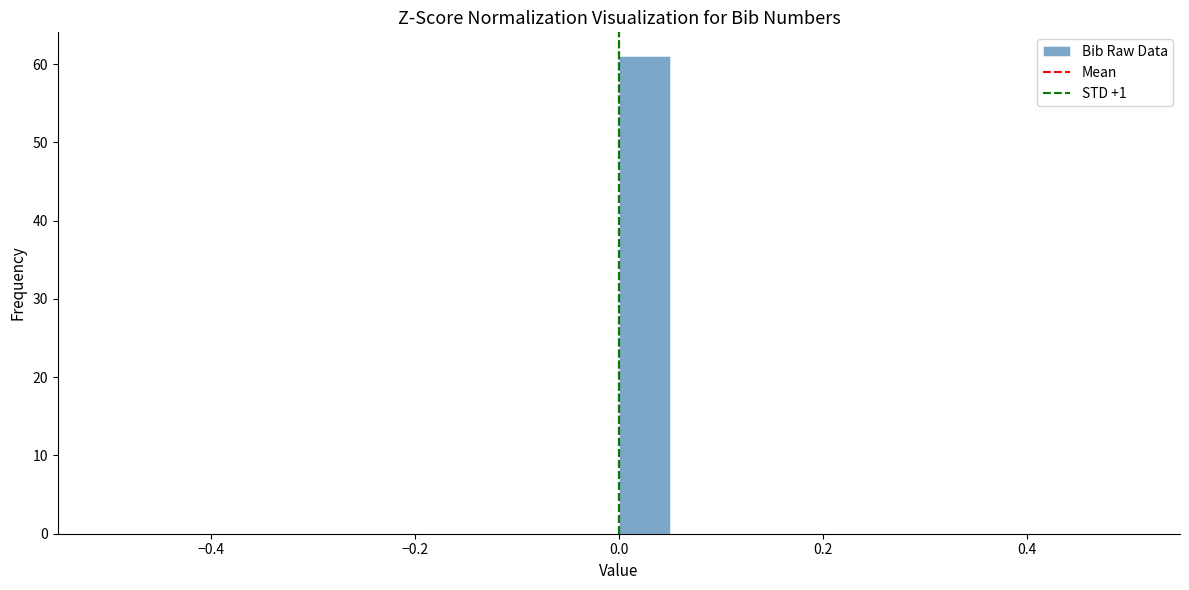

Around what value on the x-axis is the tallest bar? Give the approximate position of its centre, as read against the axis.

0.02